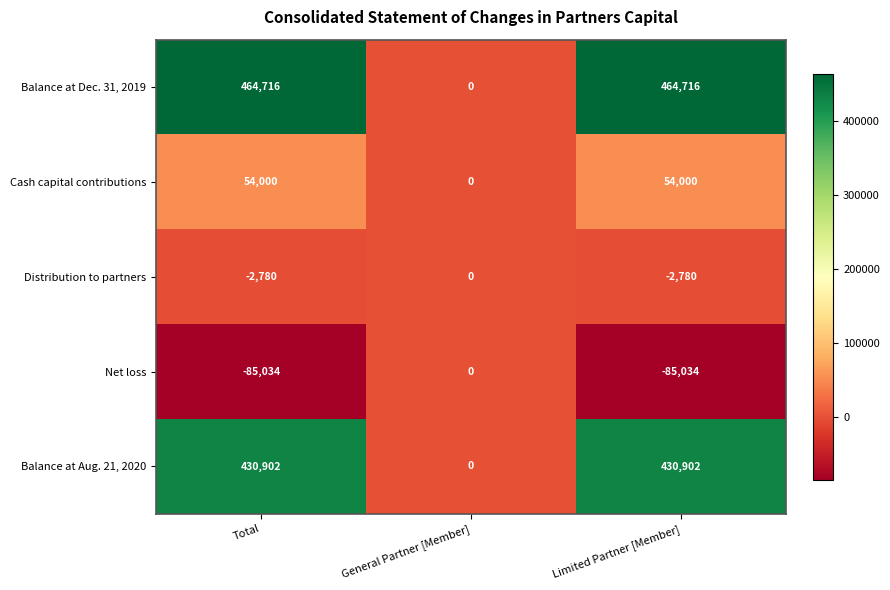

What is the minimum value shown in the chart?

-85034